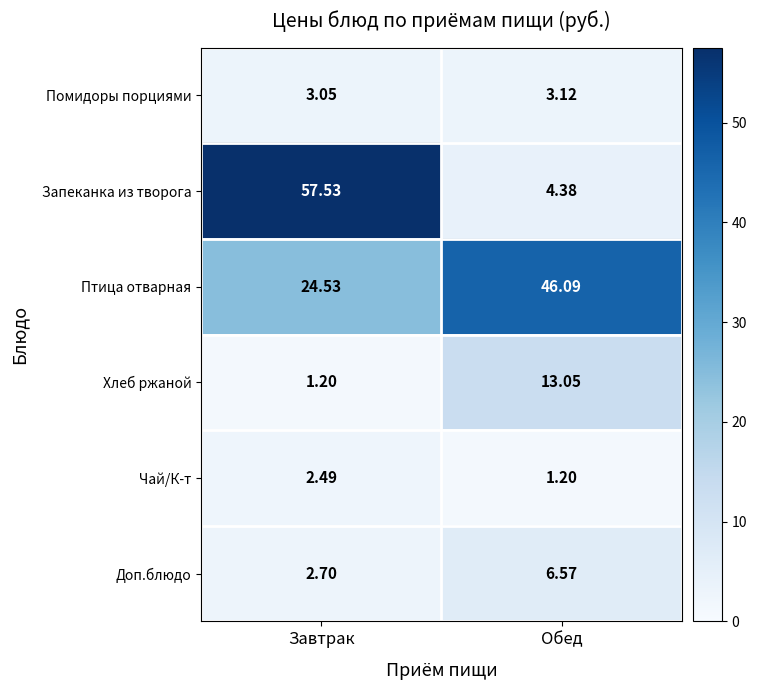

Which series has the widest spread of values?

Запеканка из творога